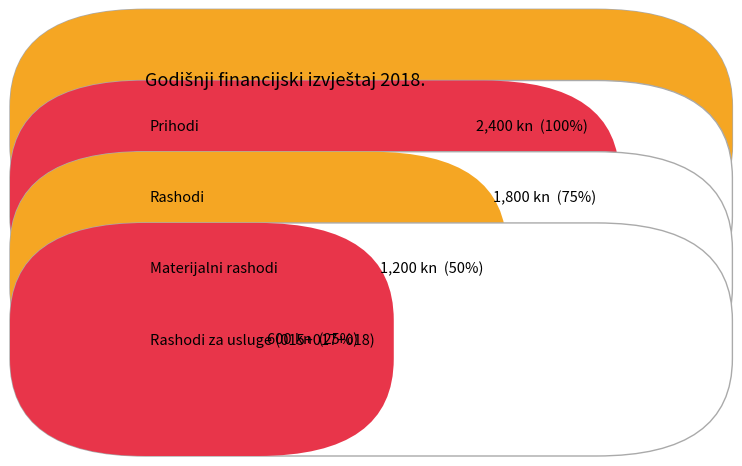

How many groups of bars are there?

4